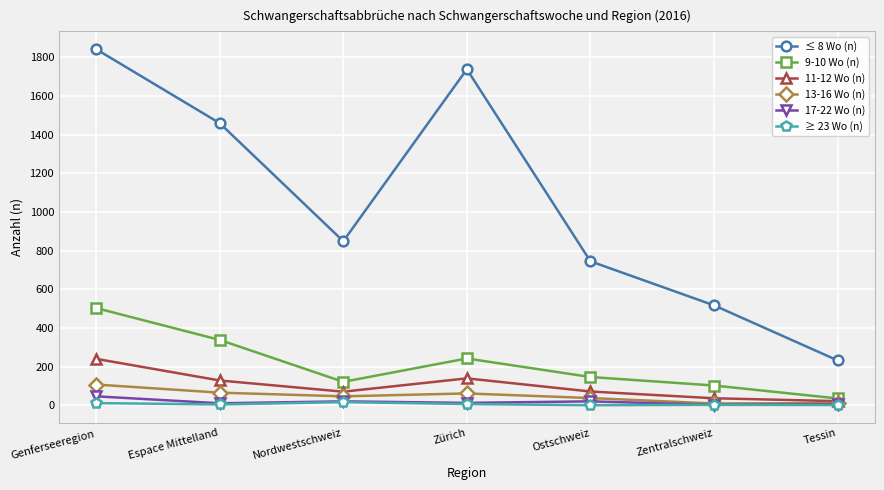

What position from the left is Genferseeregion?

1